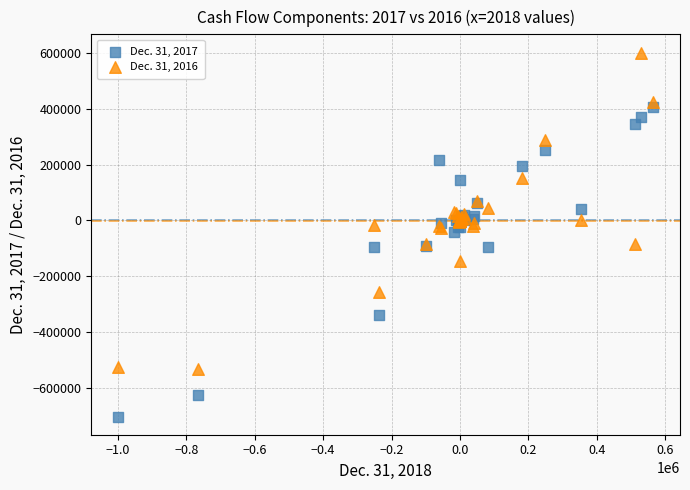

What is the X range (max minus min) for the scatter plot?

1564655